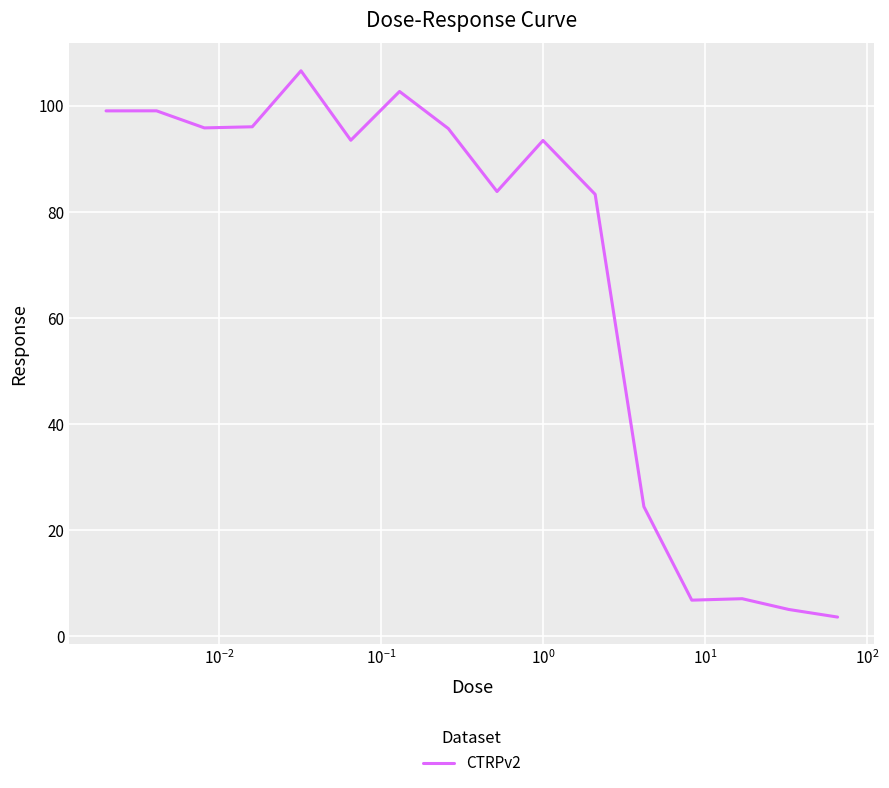

What is the difference between the maximum and minimum values?

103.0